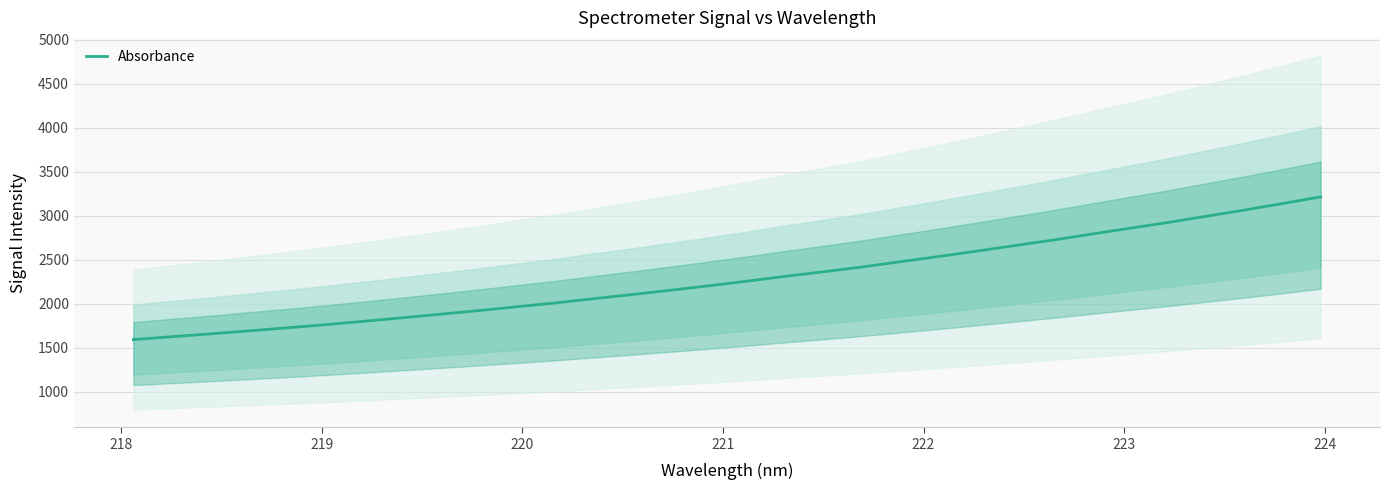

What is the maximum value for Absorbance?

3213.1